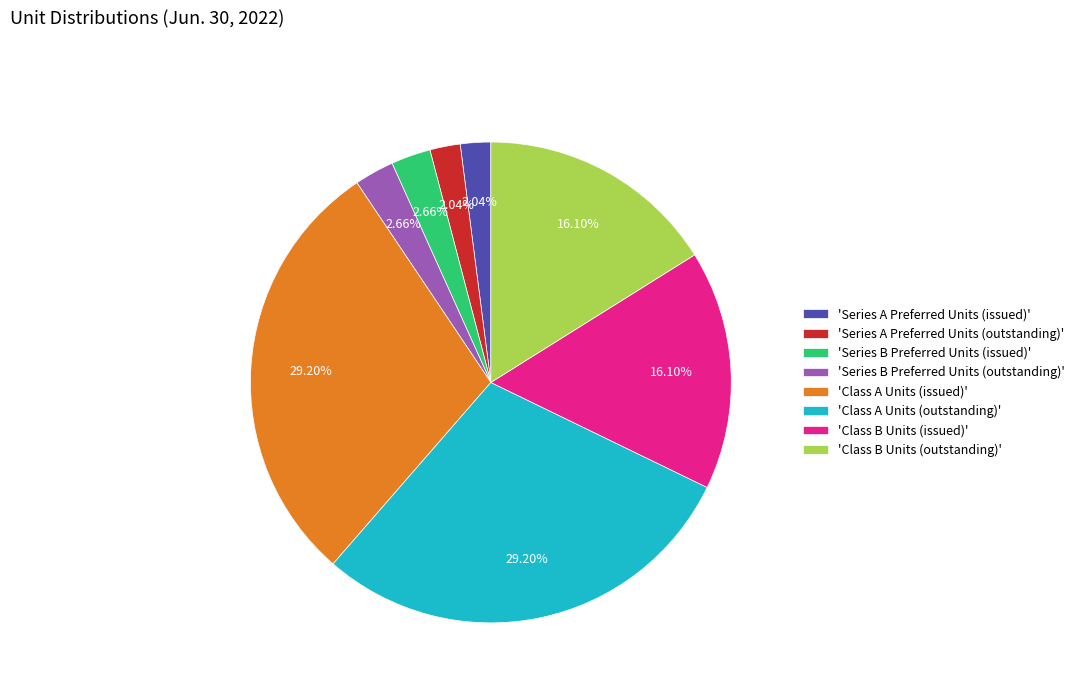

Is the sum of 'Class B Units (outstanding)' and 'Series B Preferred Units (outstanding)' greater than half?

No